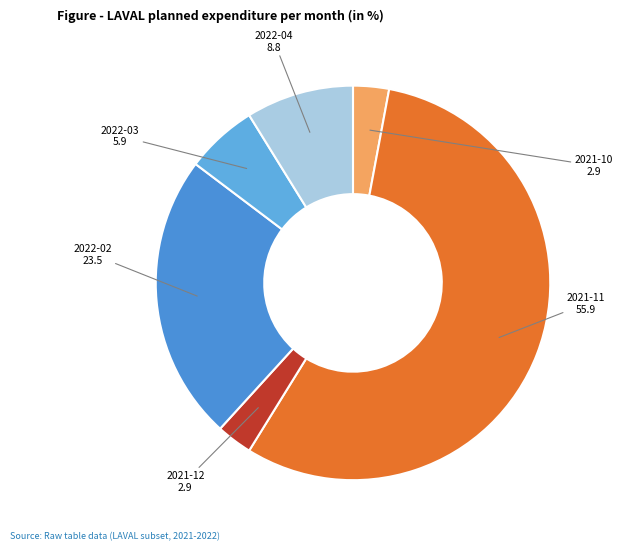

Which slice is the largest?

2021-11